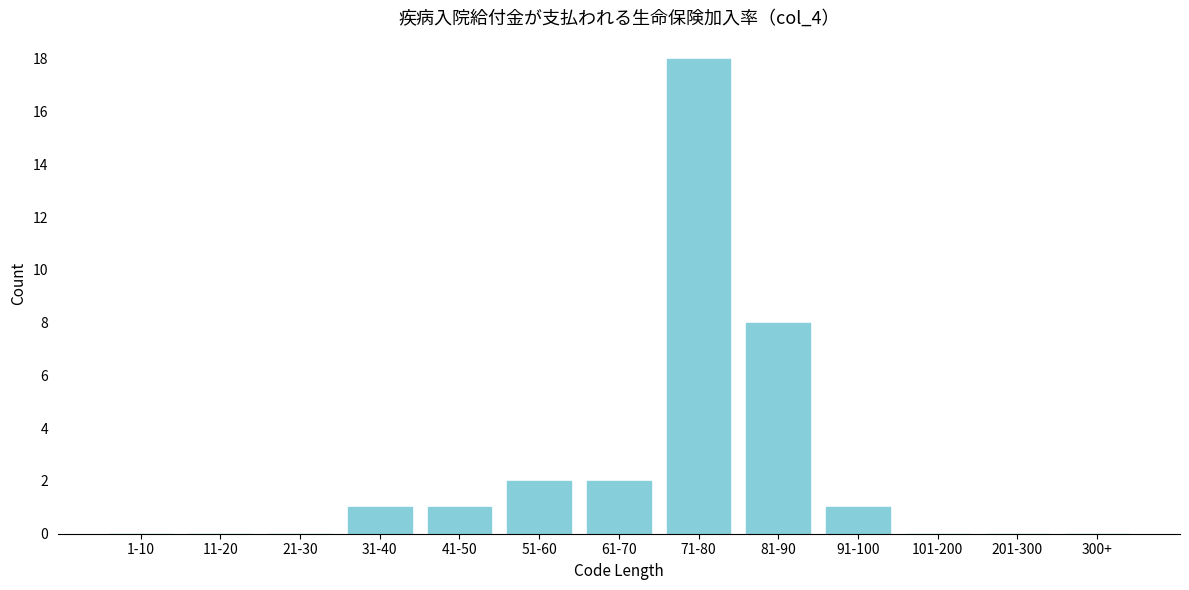

Reading right to left, transcribe all the data shown in this chart.

300+=0	201-300=0	101-200=0	91-100=1	81-90=8	71-80=18	61-70=2	51-60=2	41-50=1	31-40=1	21-30=0	11-20=0	1-10=0